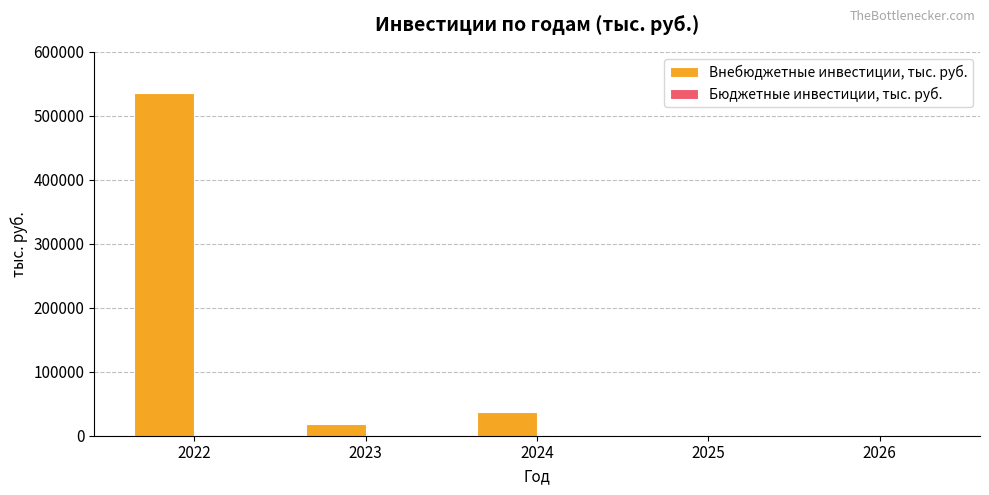

What is the greatest value displayed?

535816.0